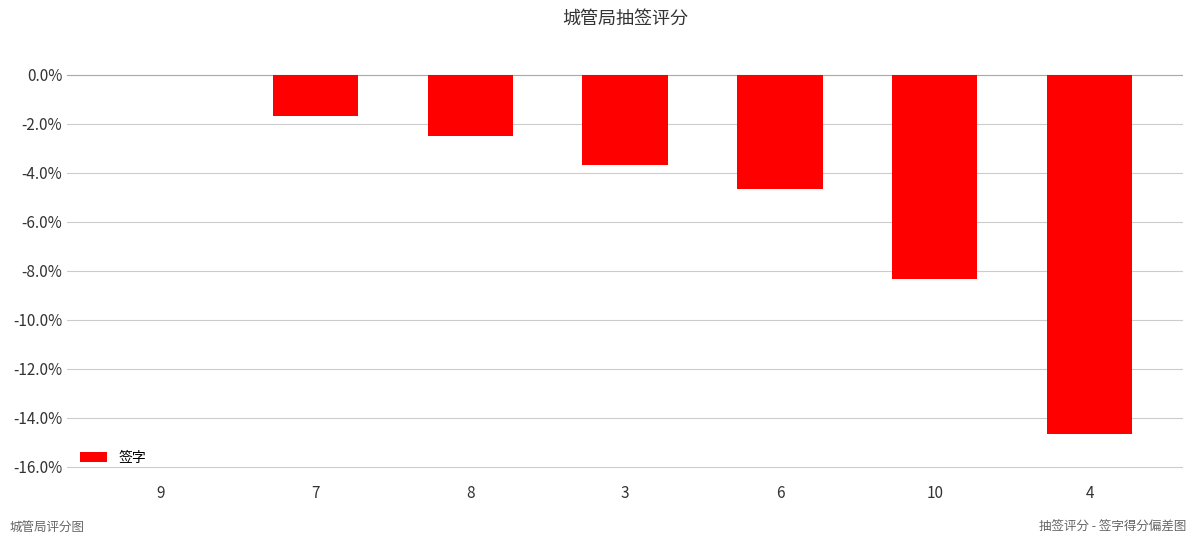

Is it true that the value at 8 is -2.5?

True